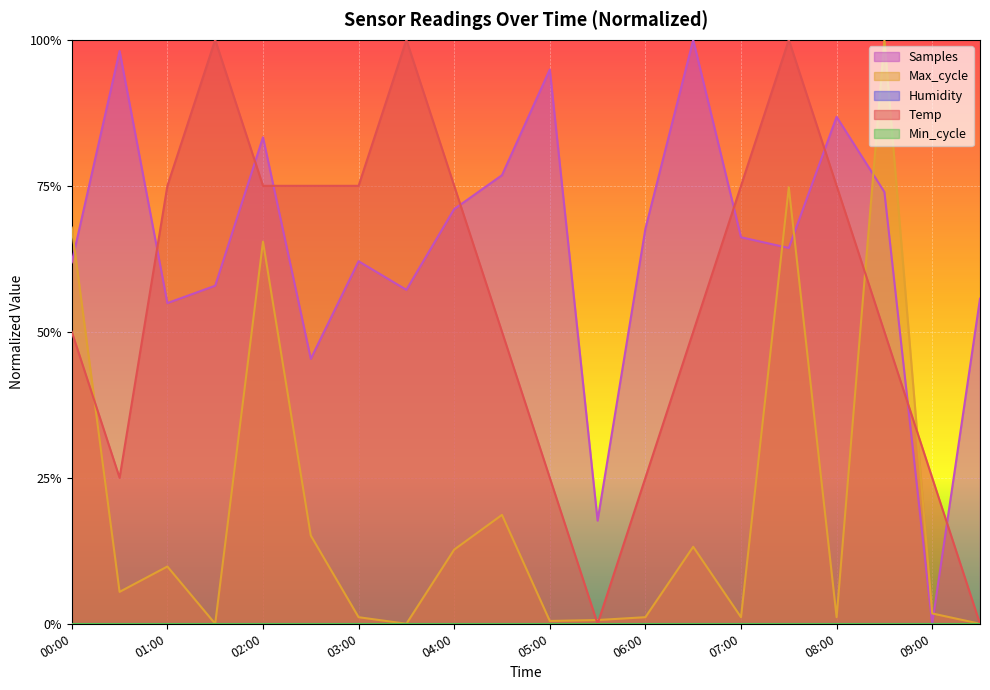

How many interior local peaks does the Max_cycle series have?

6